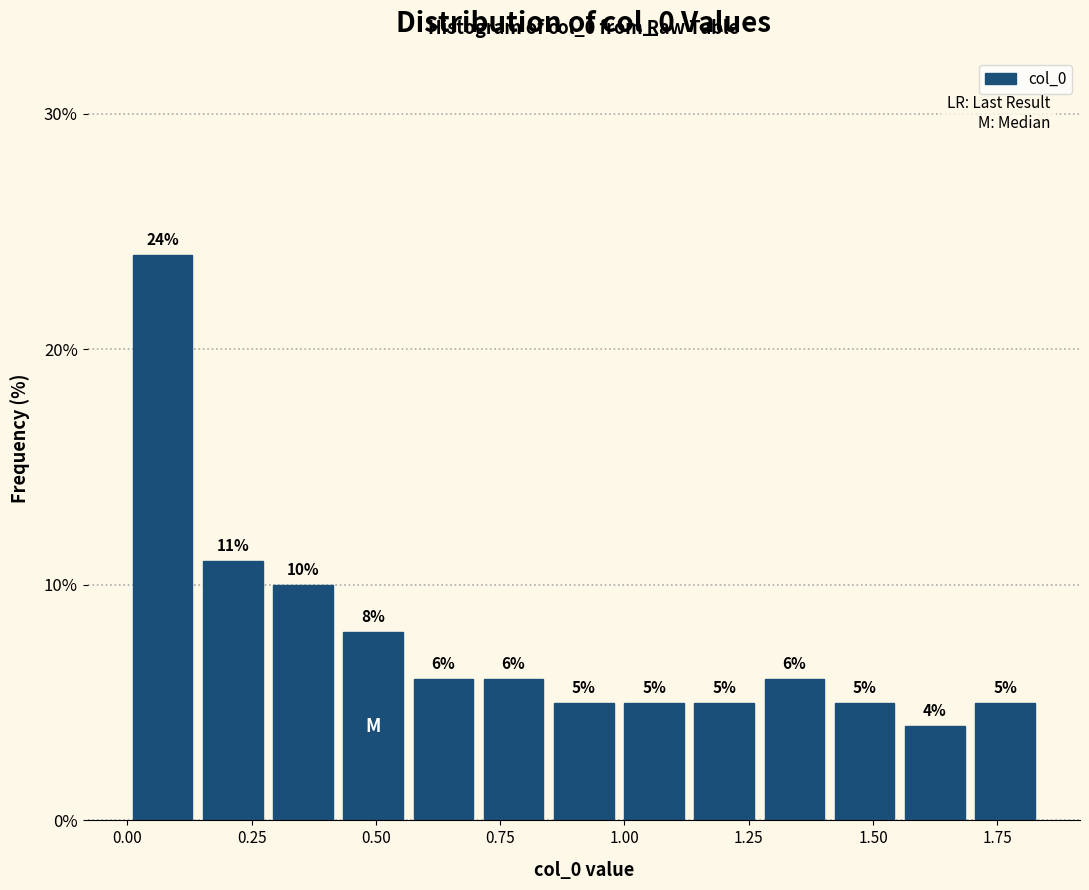

Read against the x-axis, roughly where is the centre of the tallest bar?

0.05